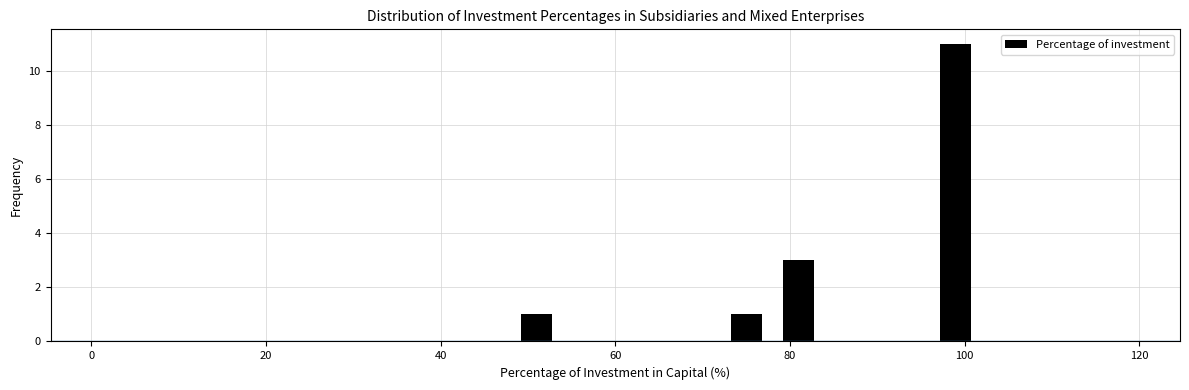

Read against the x-axis, roughly where is the centre of the tallest bar?

100